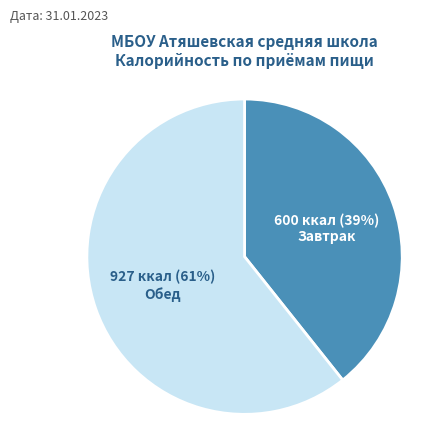

What percentage is the Завтрак slice, to the nearest percent?

39%